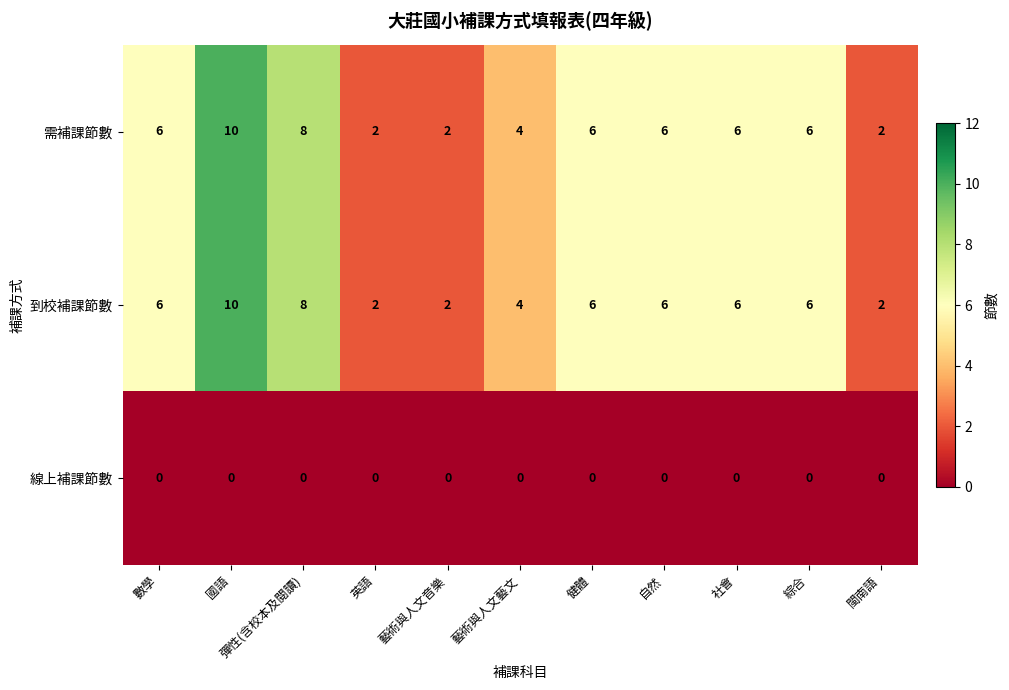

What is the sum of all 到校補課節數 values?

58